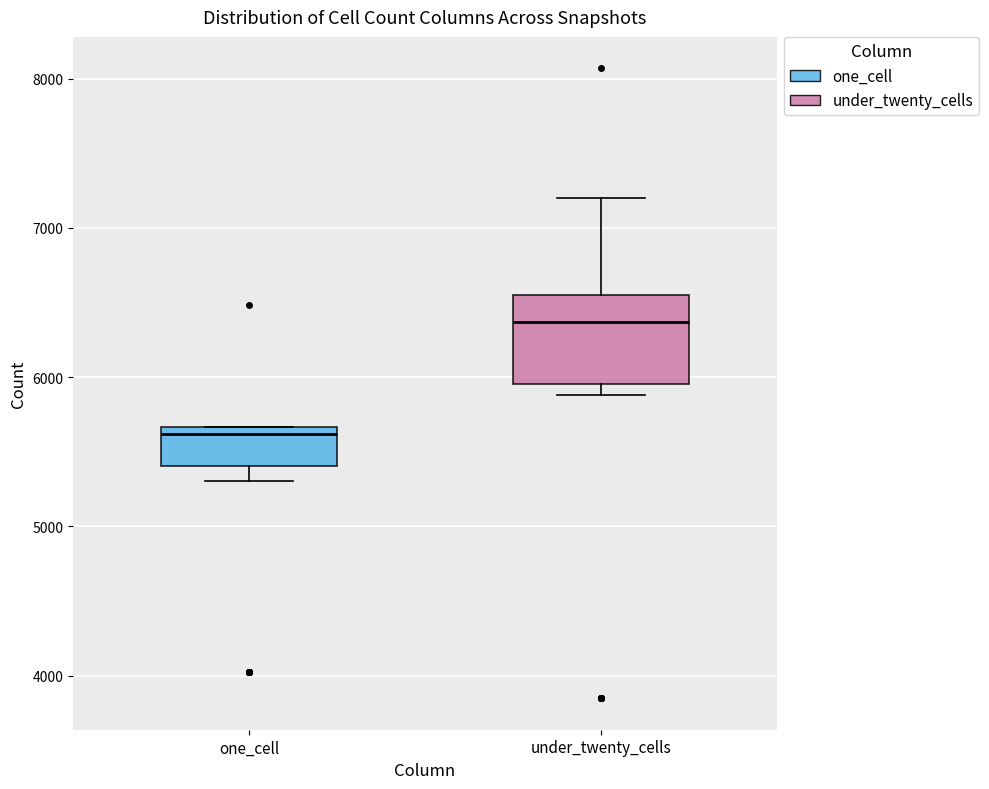

Where is the upper edge of the box for under_twenty_cells on the y-axis? The values are not printed on the chart, so give them approximately, as read against the axis.

6600